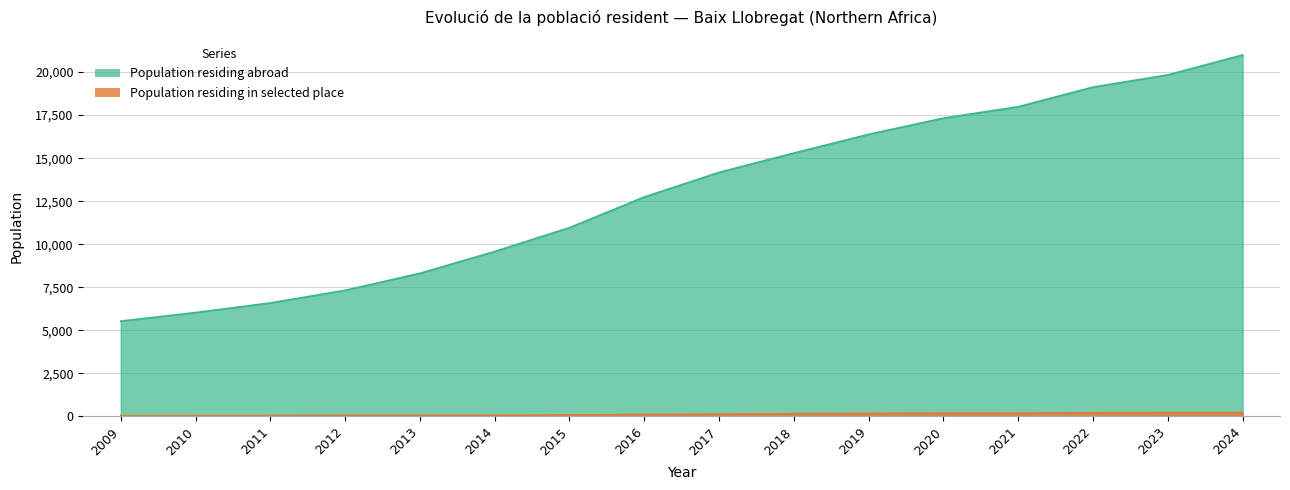

What is the minimum value shown in the chart?

34